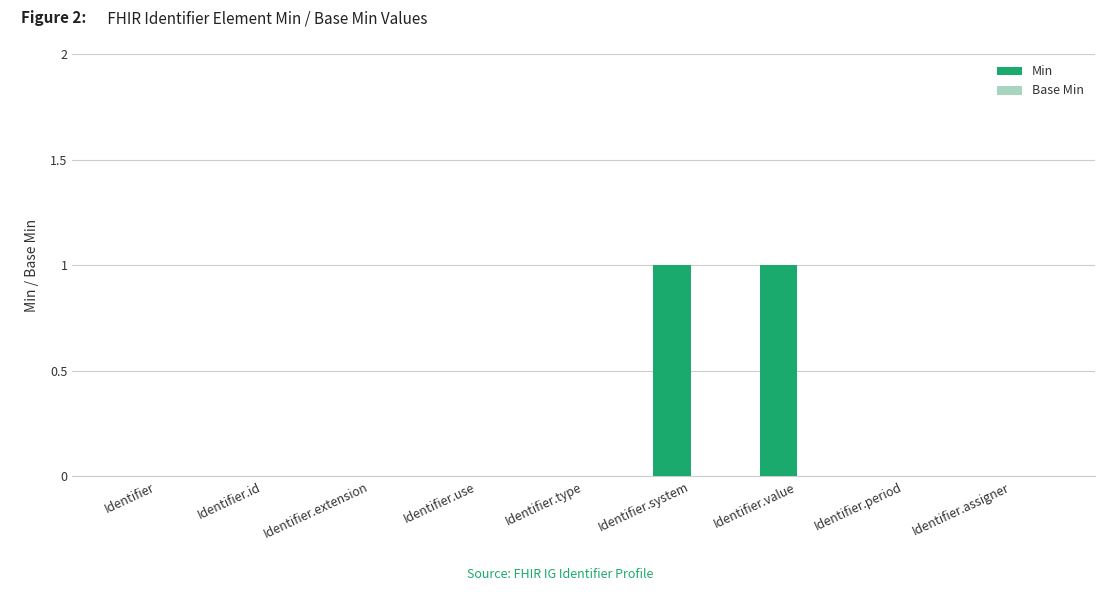

Is it true that the value at Identifier.value is 2?

False